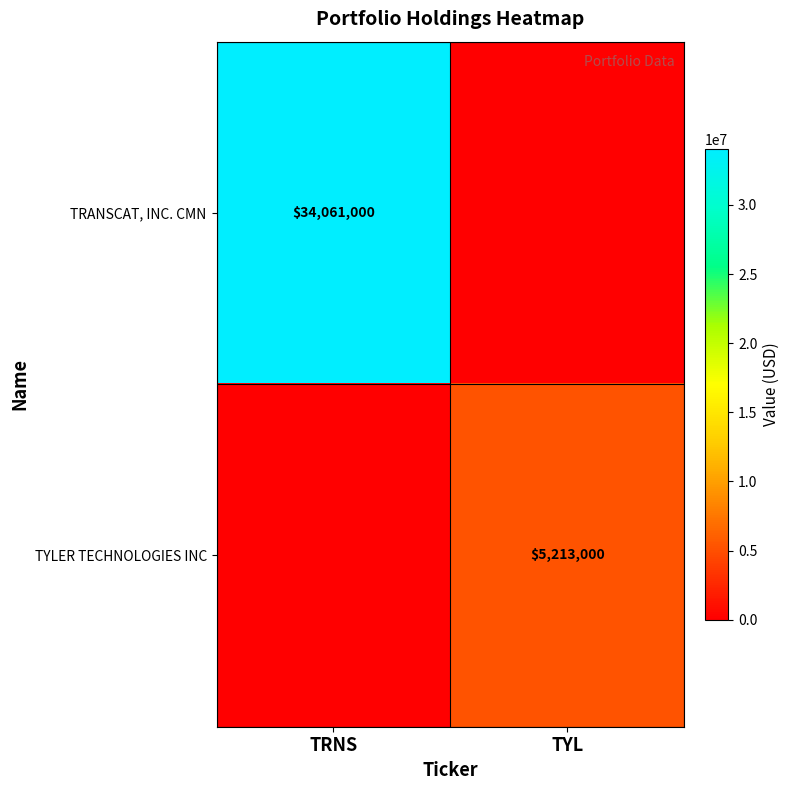

What is the spread (max minus min) of values at TYL?

5213000